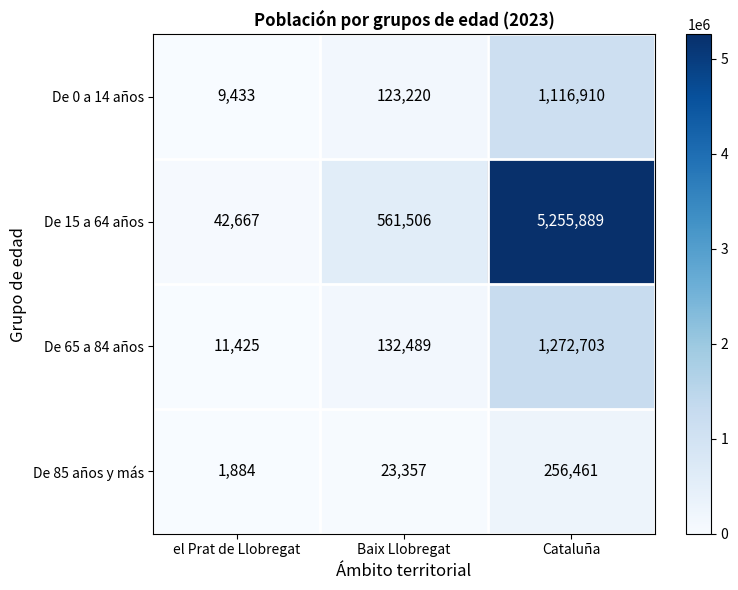

At Baix Llobregat, list the series in order from largest to smallest.

De 15 a 64 años, De 65 a 84 años, De 0 a 14 años, De 85 años y más